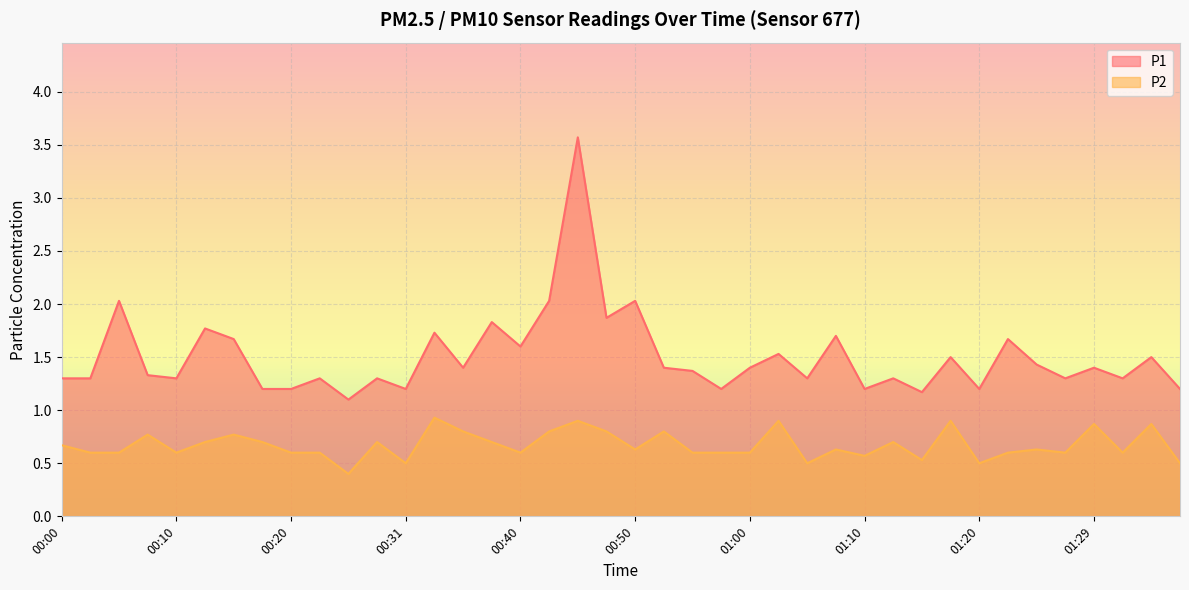

List the labels in order of P1 value, largest first.

00:45, 00:05, 00:43, 00:50, 00:48, 00:38, 00:13, 00:33, 01:07, 00:15, 01:22, 00:40, 01:03, 01:17, 01:34, 01:25, 00:36, 00:53, 01:00, 01:29, 00:55, 00:08, 00:00, 00:03, 00:10, 00:23, 00:28, 01:05, 01:12, 01:27, 01:32, 00:18, 00:20, 00:31, 00:58, 01:10, 01:20, 01:37, 01:15, 00:25